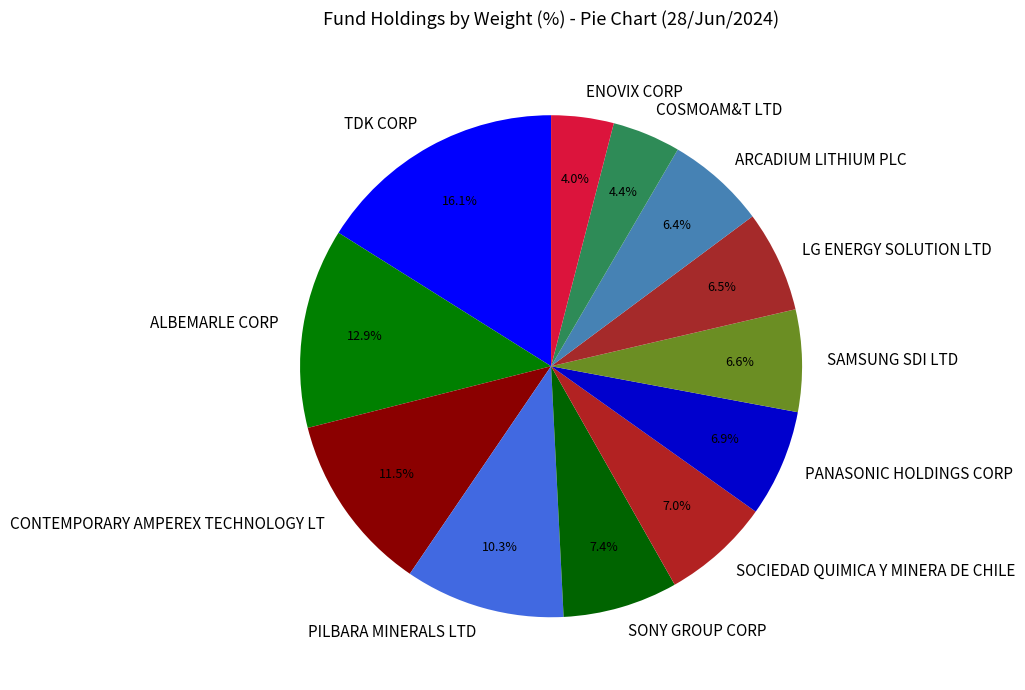

How many slices are in this pie chart?

12